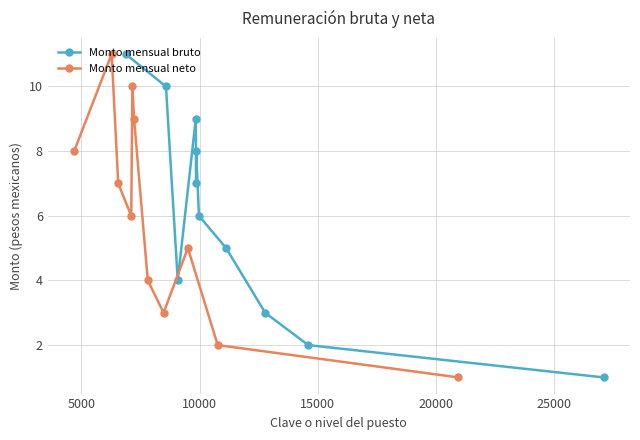

True or false: Monto mensual neto has more than 2 interior local peaks.

True